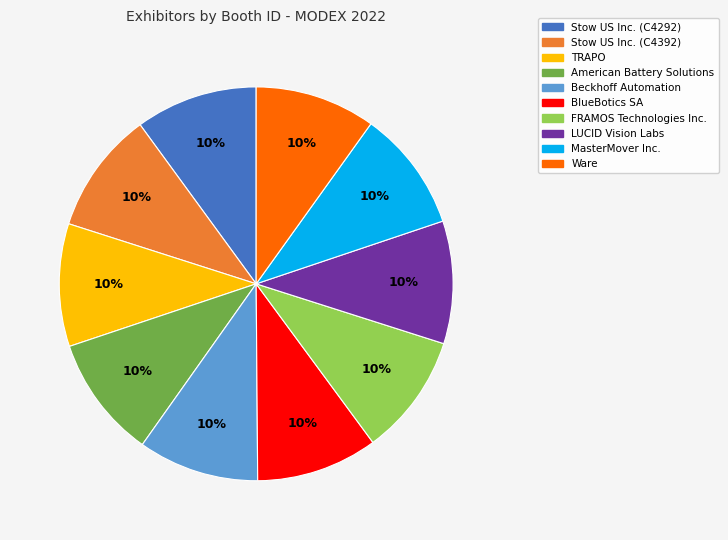

How many segments does this pie chart have?

10